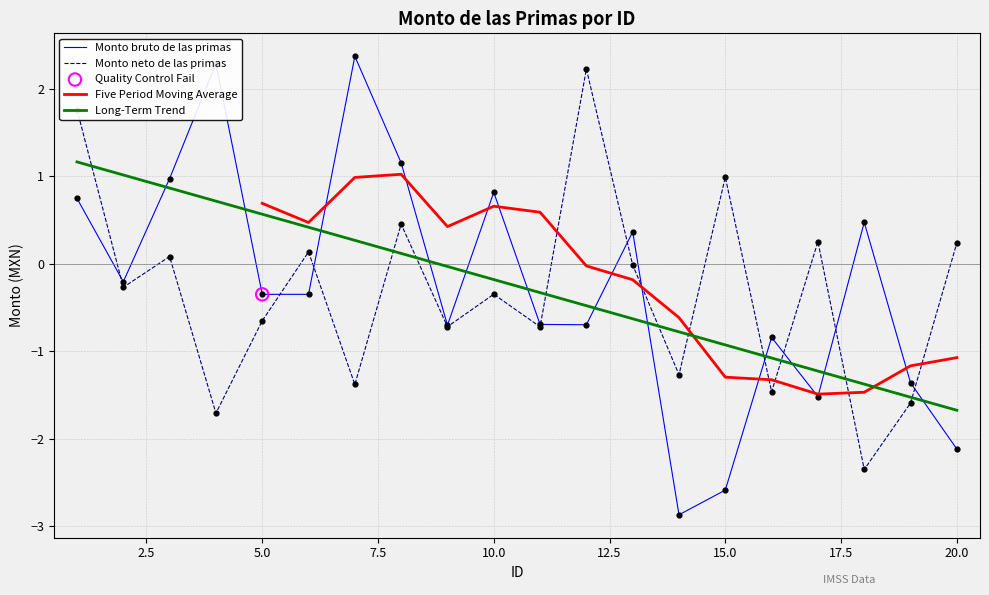

Is it true that Monto bruto de las primas equals -2.1 at 20.0?

True